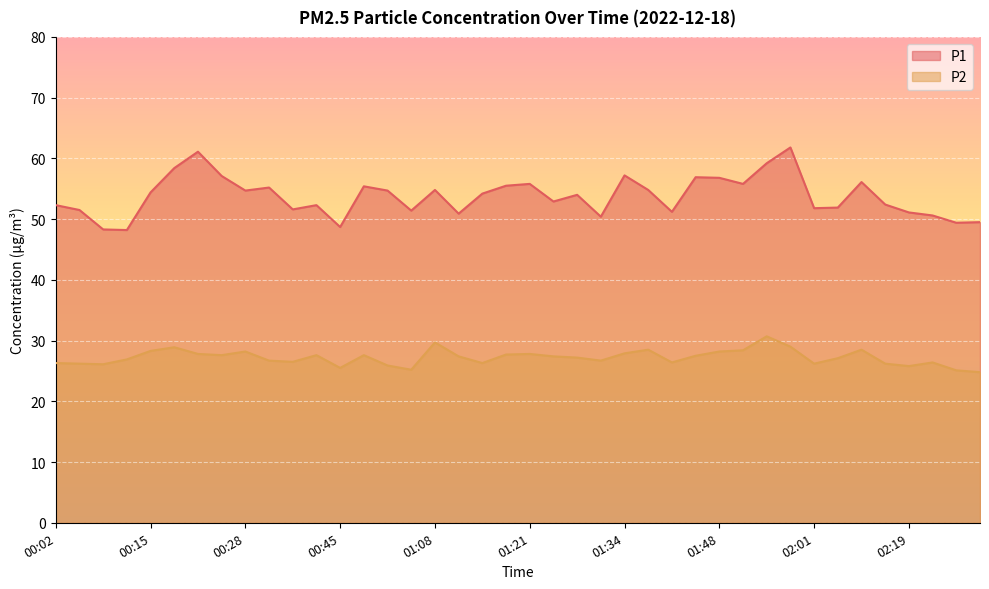

True or false: P1 and P2 intersect in this chart.

False